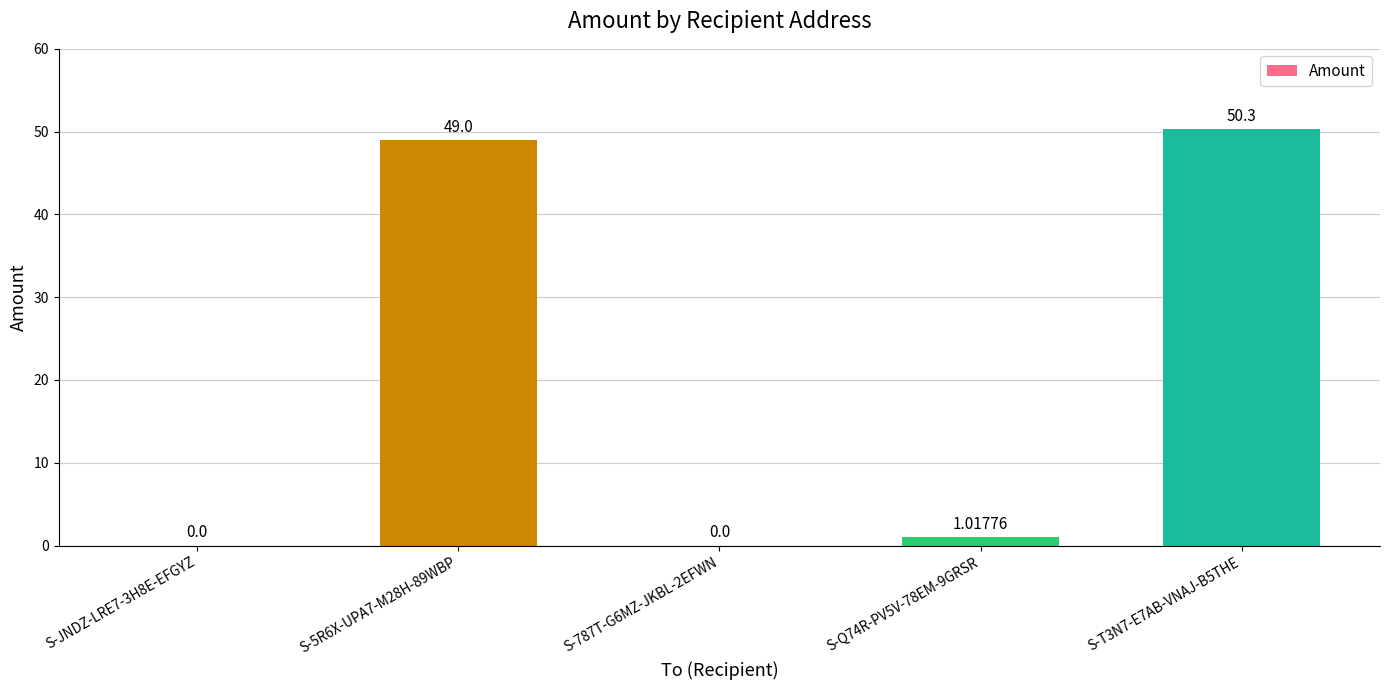

What is the sum of the values at S-787T-G6MZ-JKBL-2EFWN and S-T3N7-E7AB-VNAJ-B5THE?

50.3